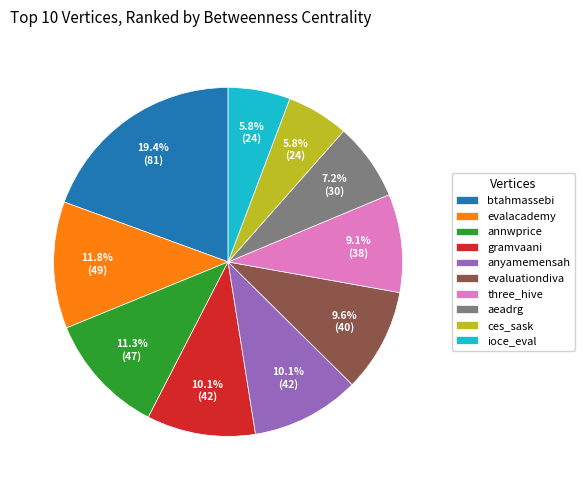

What percentage is the anyamemensah slice, to the nearest percent?

10%